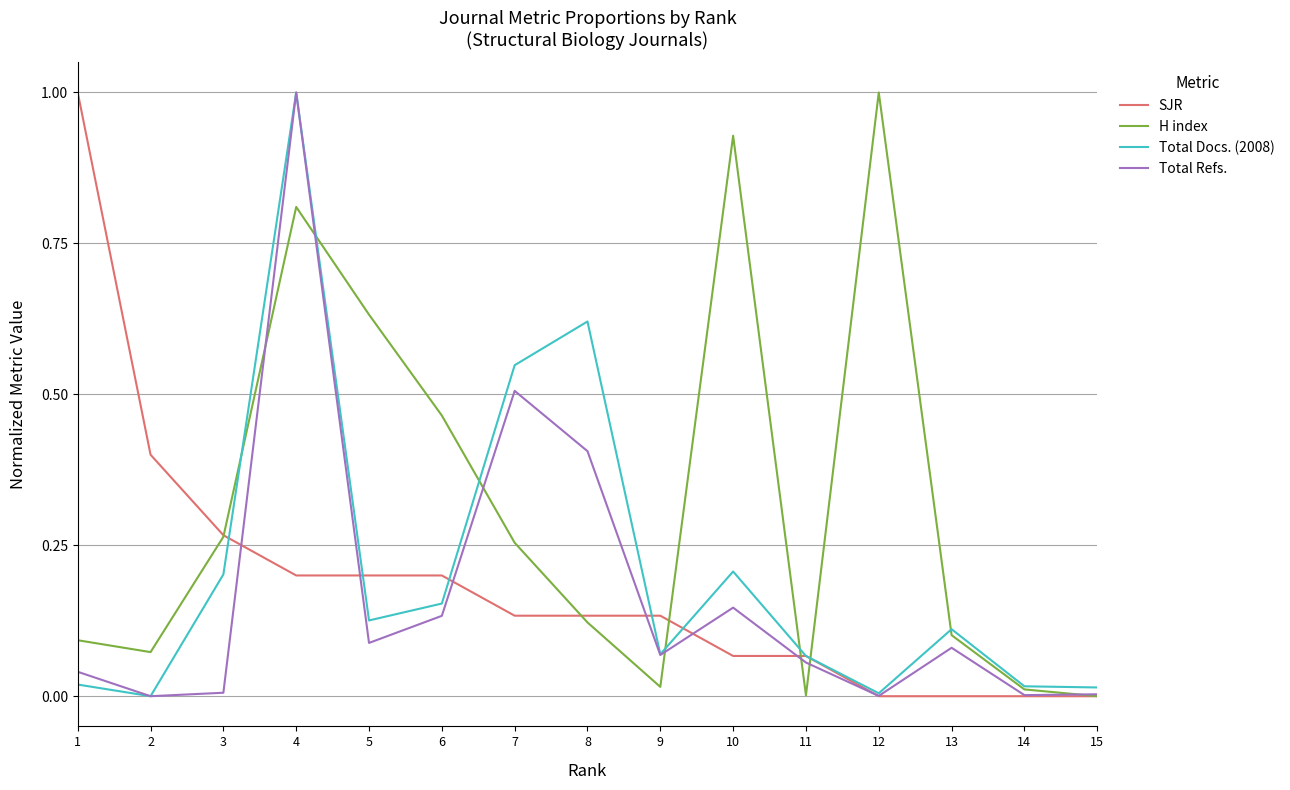

Is the value of H index at 5 greater than the value of Total Docs. (2008) at 7?

Yes